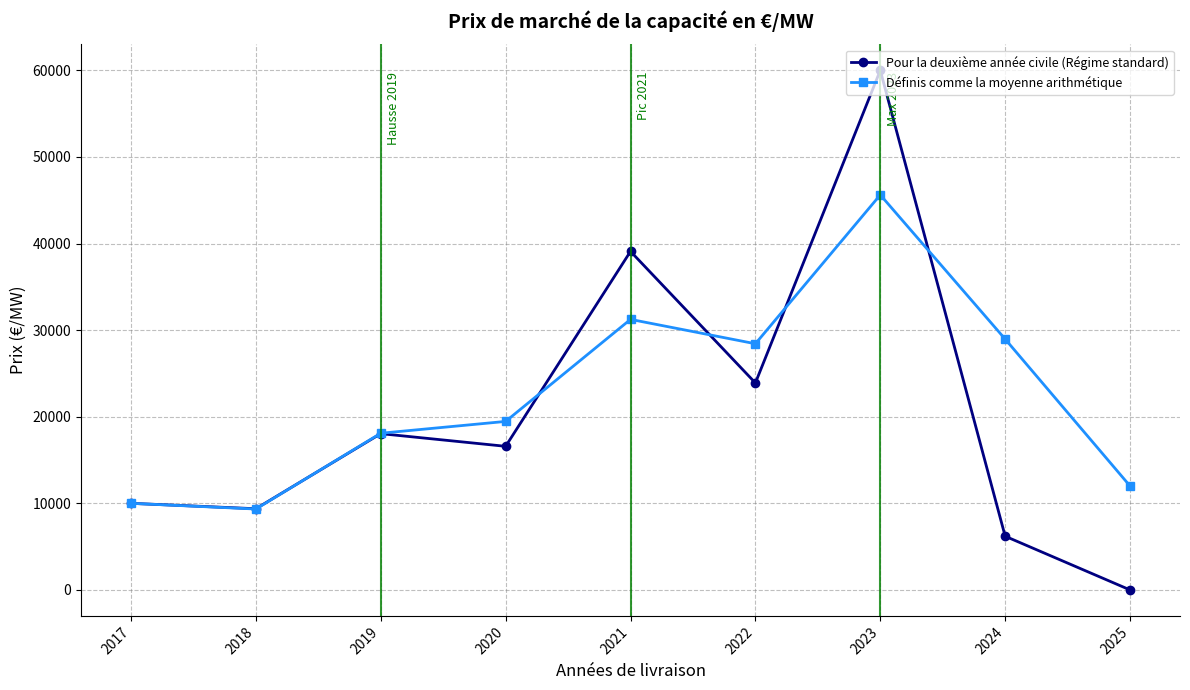

True or false: Définis comme la moyenne arithmétique has a value of 9999.8 at 2017.

True